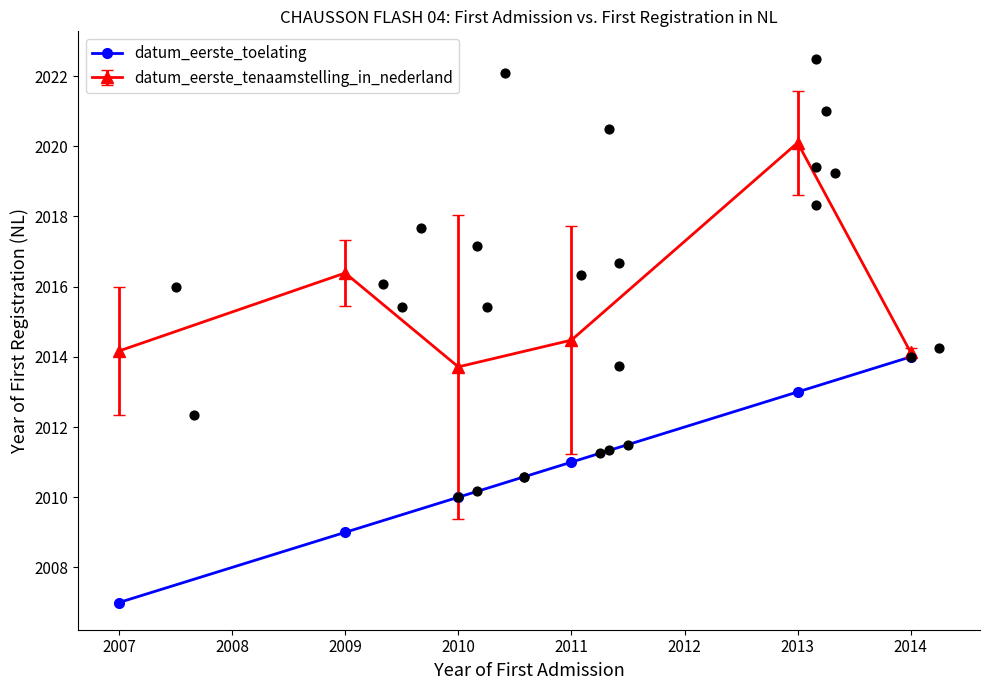

What is the value of the datum_eerste_tenaamstelling_in_nederland point at the 2nd from the left?

2016.4